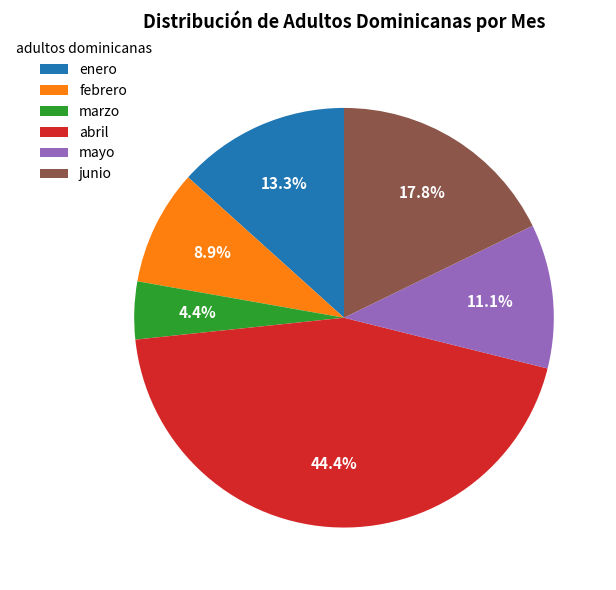

To the nearest percent, what percentage of the pie is marzo?

4%